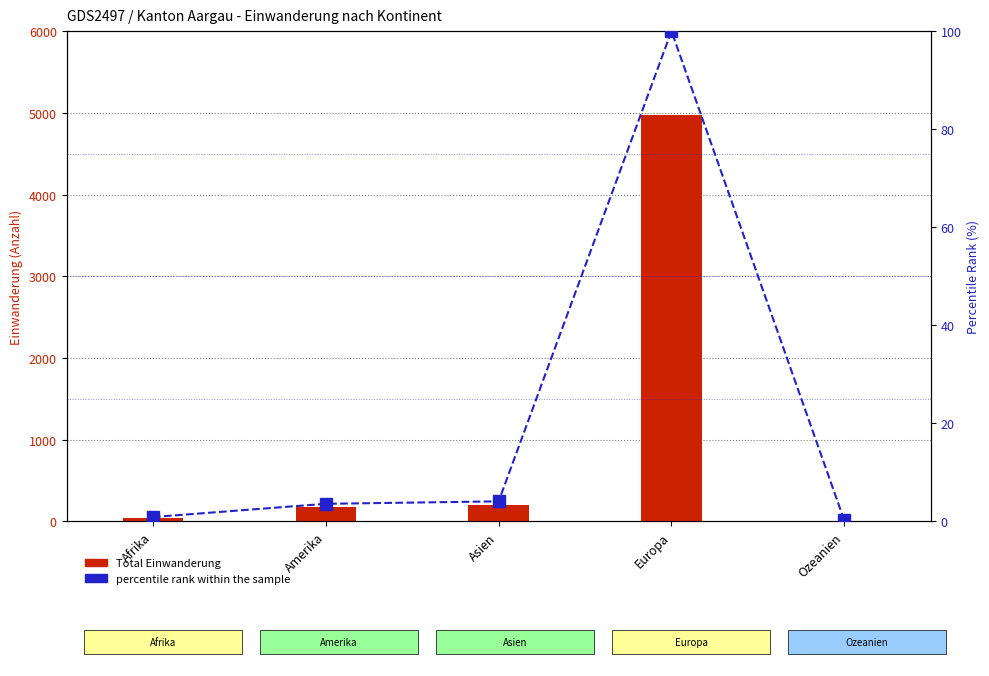

What is the label of the 2nd bar from the right?

Europa